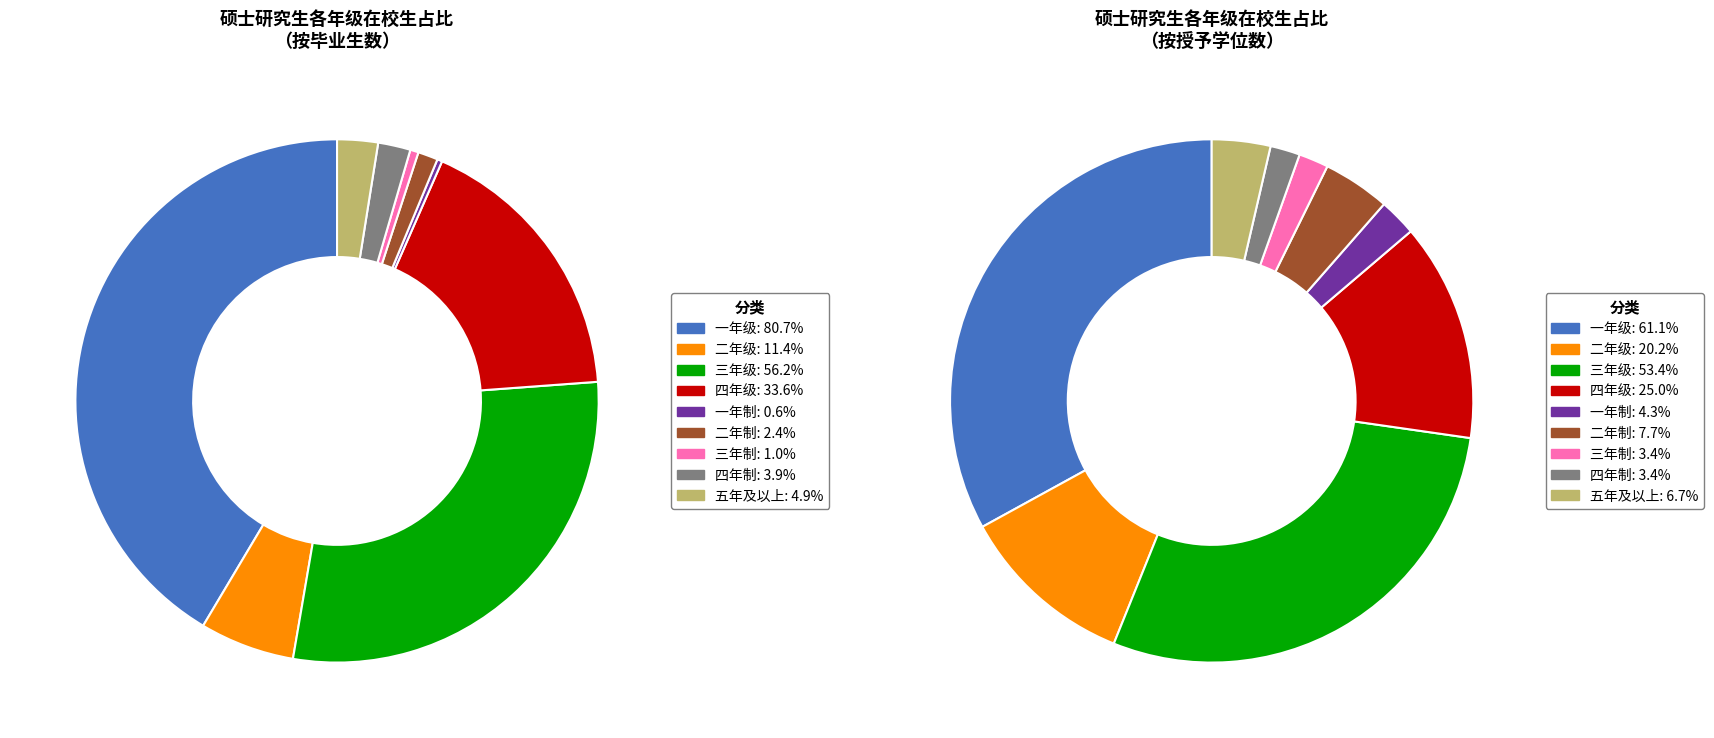

Between 1 and 5, which series saw the biggest shift?

毕业生数